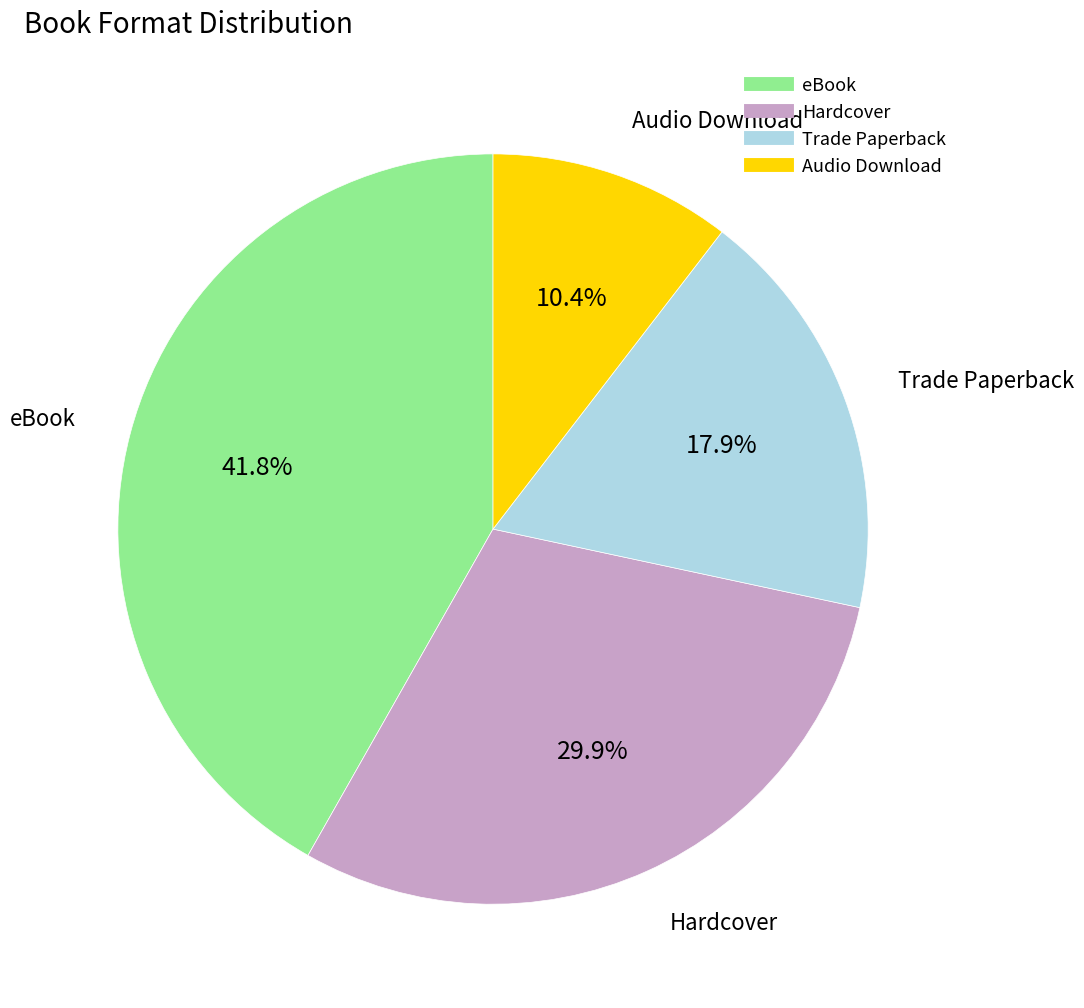

Does any single category account for the majority?

No